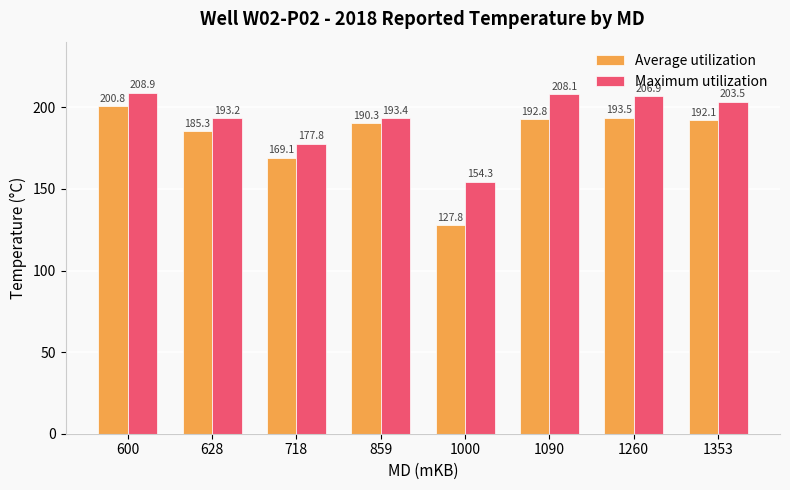

What is the value of the Maximum utilization bar at the 8th from the left?

203.5